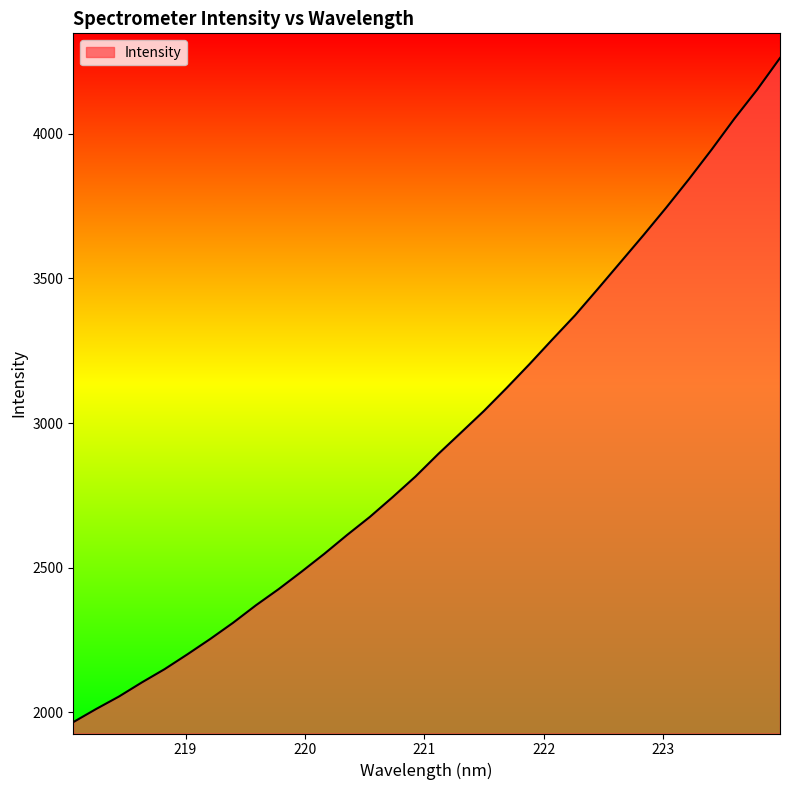

What is the difference between the maximum and minimum values?

2295.6